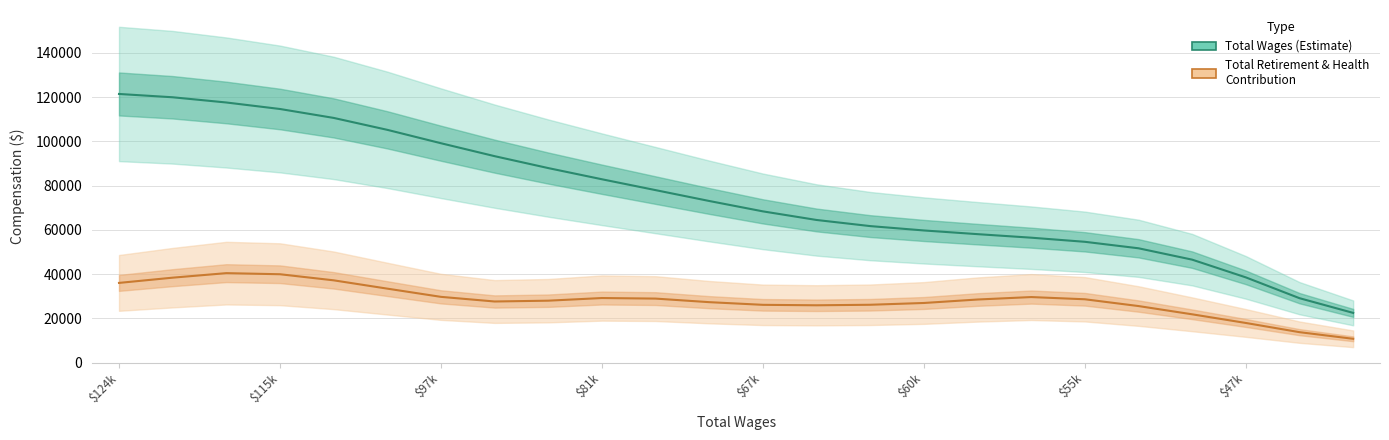

Reading left to right, extract all data points from this chart.

Total Wages: 121424.3	119928.3	117569.9	114629.5	110602.6	105211.6	99157.1	93311.0	87923.7	82871.8	77964.7	73055.4	68363.0	64473.7	61706.8	59736.0	58069.3	56470.1	54608.9	51679.5	46539.9	38526.6	29126.9	22481.4
Total Retirement & Health Contribution: 36032.5	38402.6	40446.8	39950.9	37200.1	33443.7	29729.8	27632.6	28002.5	29196.8	28941.8	27330.9	26126.5	25919.7	26155.4	26961.1	28528.8	29635.7	28638.0	25571.6	21839.5	17926.8	13773.0	10770.9